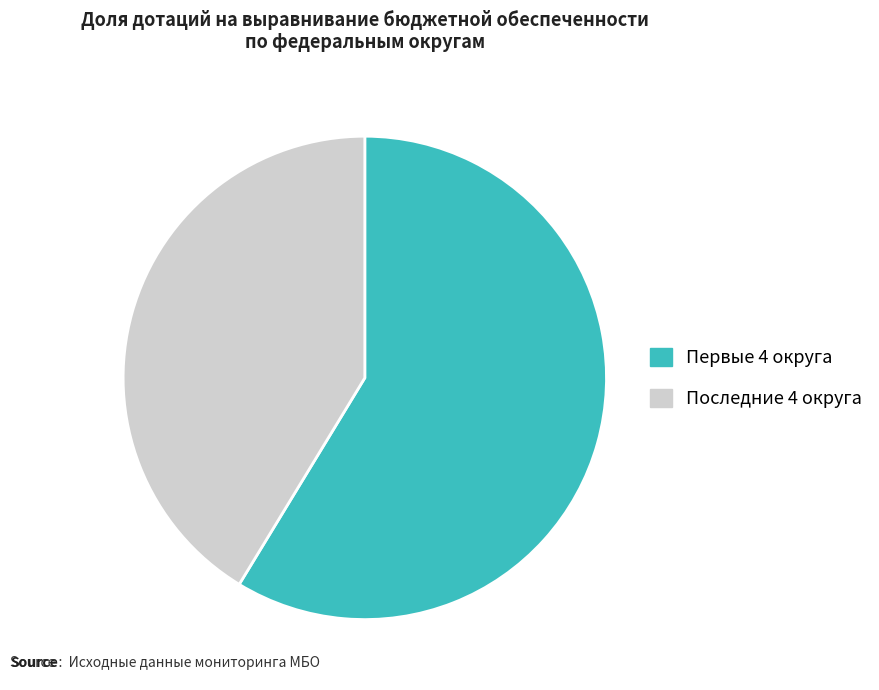

How many slices are in this pie chart?

2